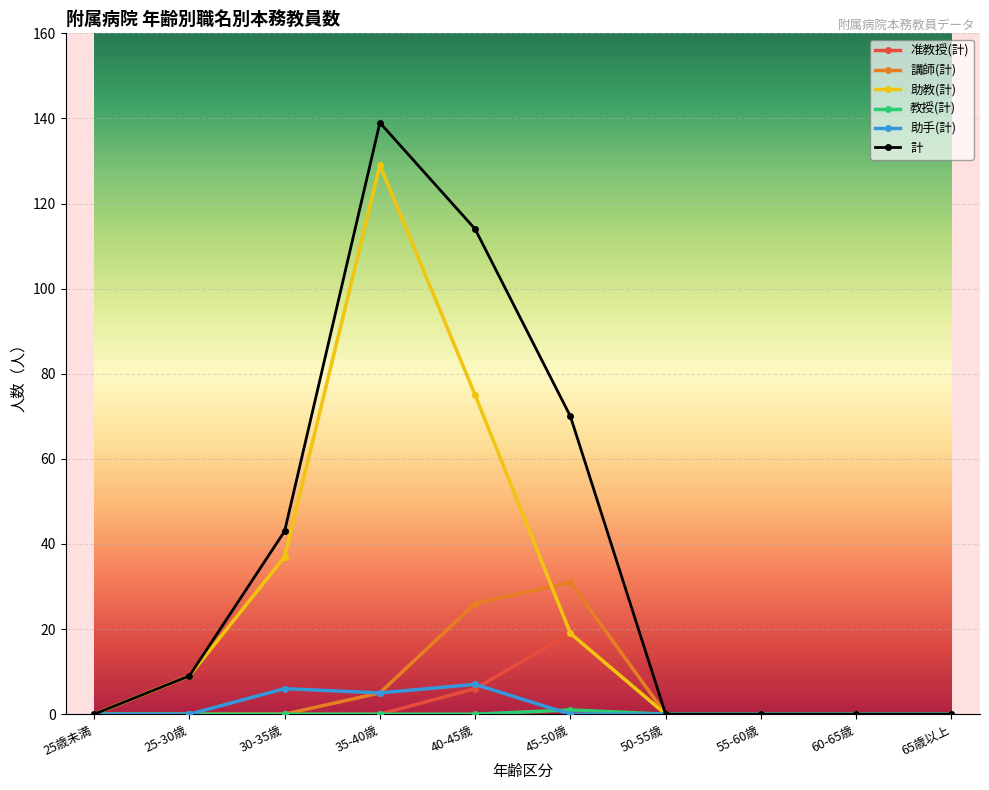

What is the difference between the second highest and minimum values in the 助手(計) series?

6